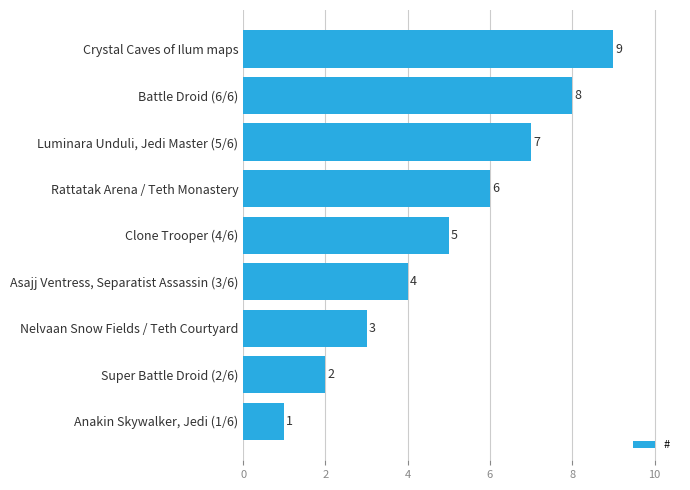

Where is the data nearest to the value 5?

Clone Trooper (4/6)